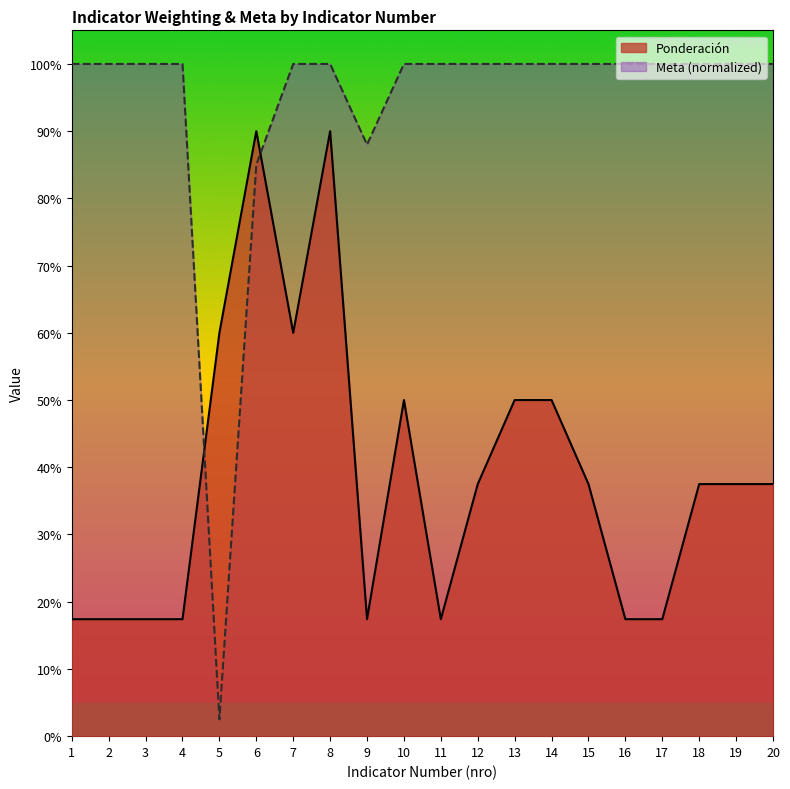

Reading left to right, extract all data points from this chart.

Ponderación: 1=0.2	2=0.2	3=0.2	4=0.2	5=0.6	6=0.9	7=0.6	8=0.9	9=0.2	10=0.5	11=0.2	12=0.4	13=0.5	14=0.5	15=0.4	16=0.2	17=0.2	18=0.4	19=0.4	20=0.4
Meta (normalized): 1=1.0	2=1.0	3=1.0	4=1.0	5=0.0	6=0.8	7=1.0	8=1.0	9=0.9	10=1.0	11=1.0	12=1.0	13=1.0	14=1.0	15=1.0	16=1.0	17=1.0	18=1.0	19=1.0	20=1.0